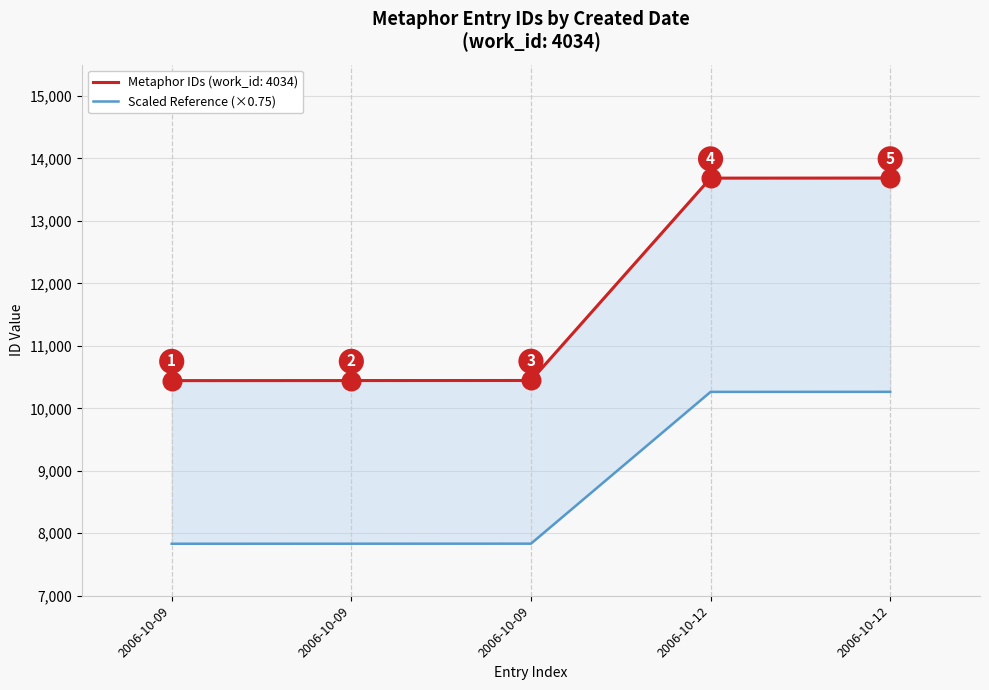

What is the ratio of the value at 2006-10-09 to the value at 2006-10-09?

1.0